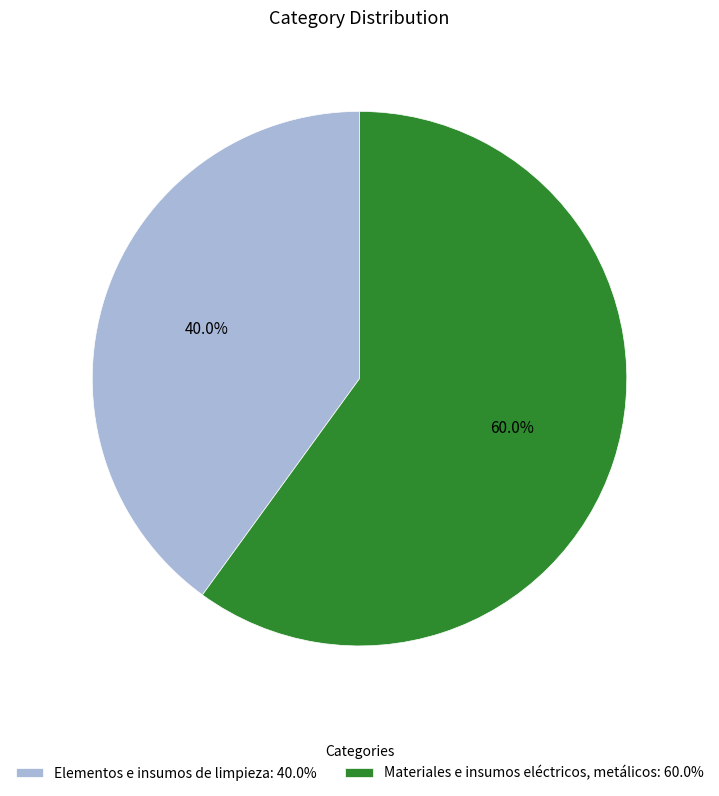

To the nearest percent, what portion does Materiales e insumos eléctricos, metálicos represent?

60%